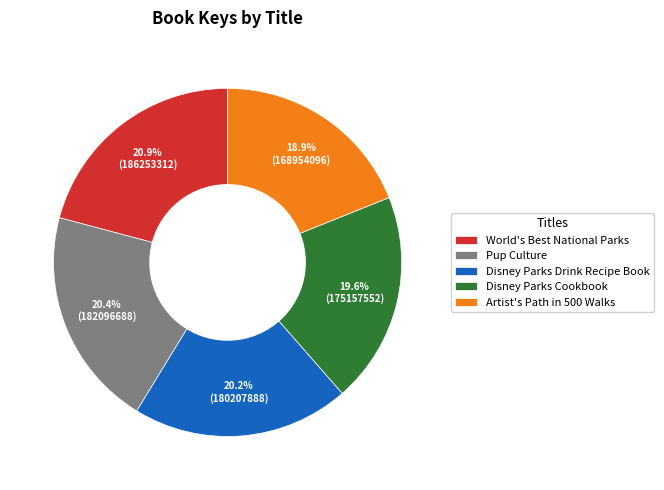

Count the number of slices in the pie.

5